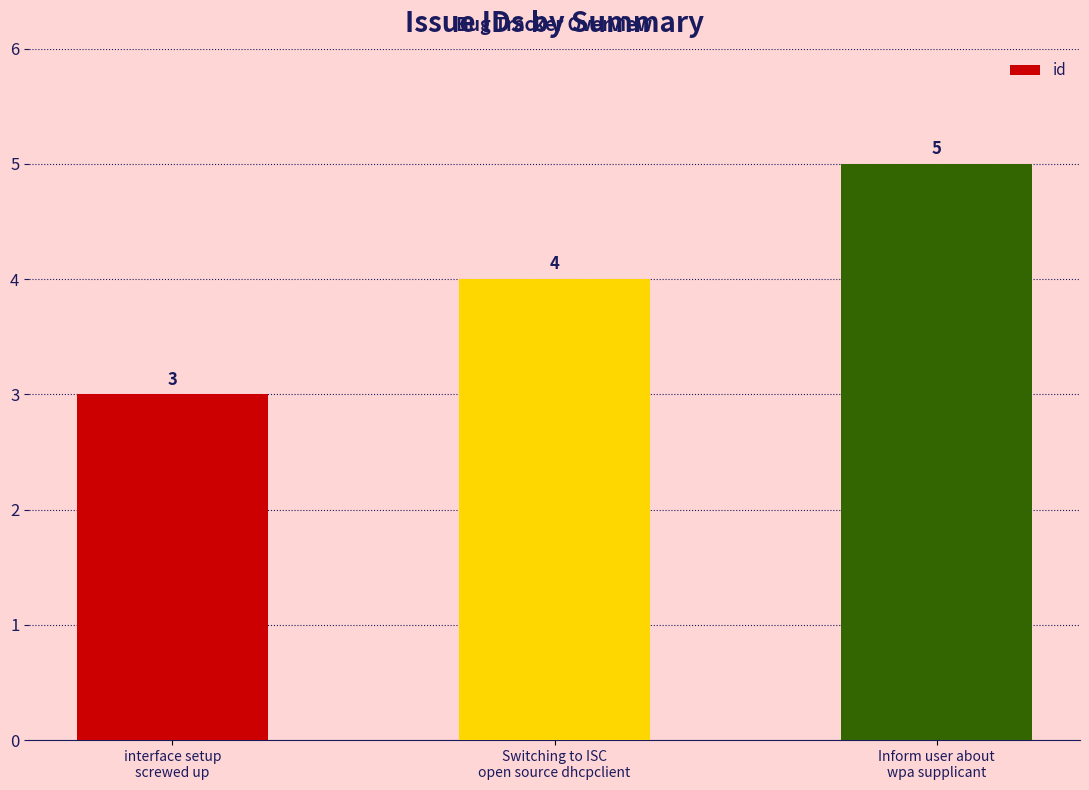

Rank the categories by value from highest to lowest.

Inform user about
wpa supplicant, Switching to ISC
open source dhcpclient, interface setup
screwed up